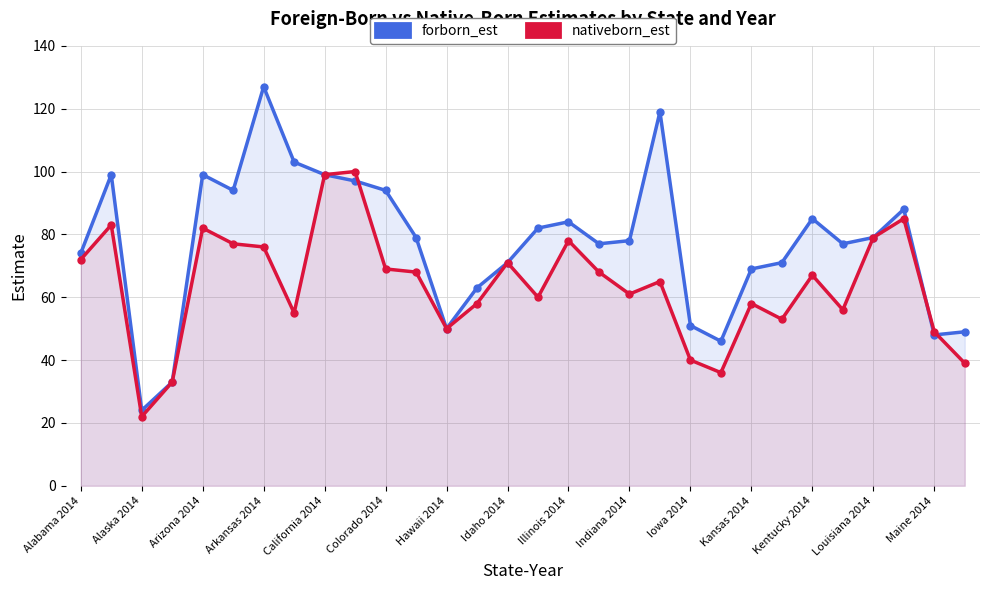

True or false: nativeborn_est has more than 0 interior local peaks.

True